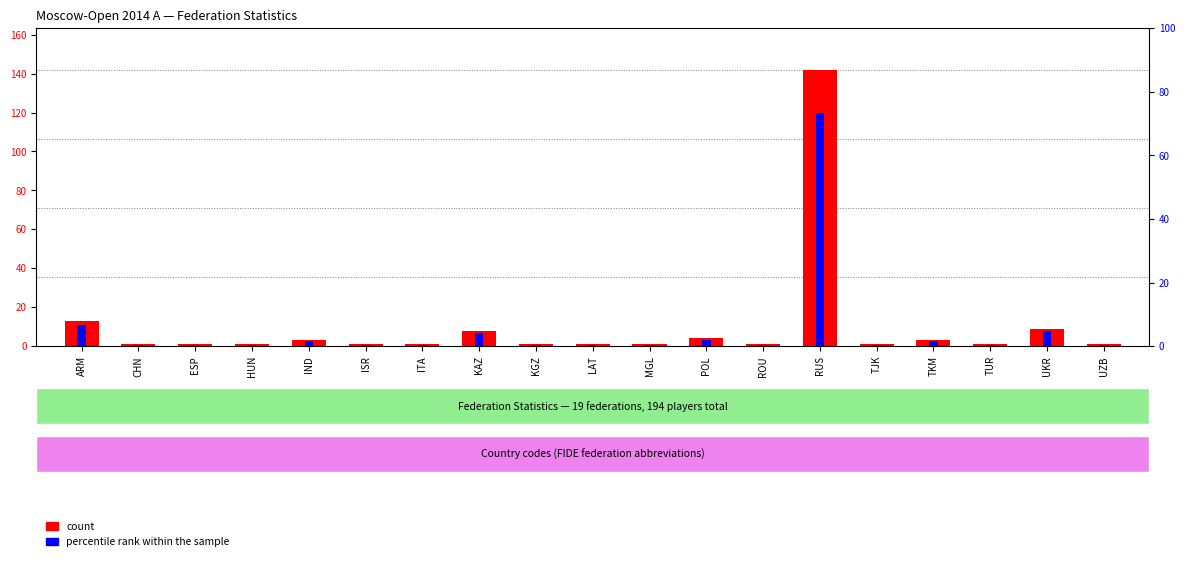

Which series changed the most between IND and ITA?

count